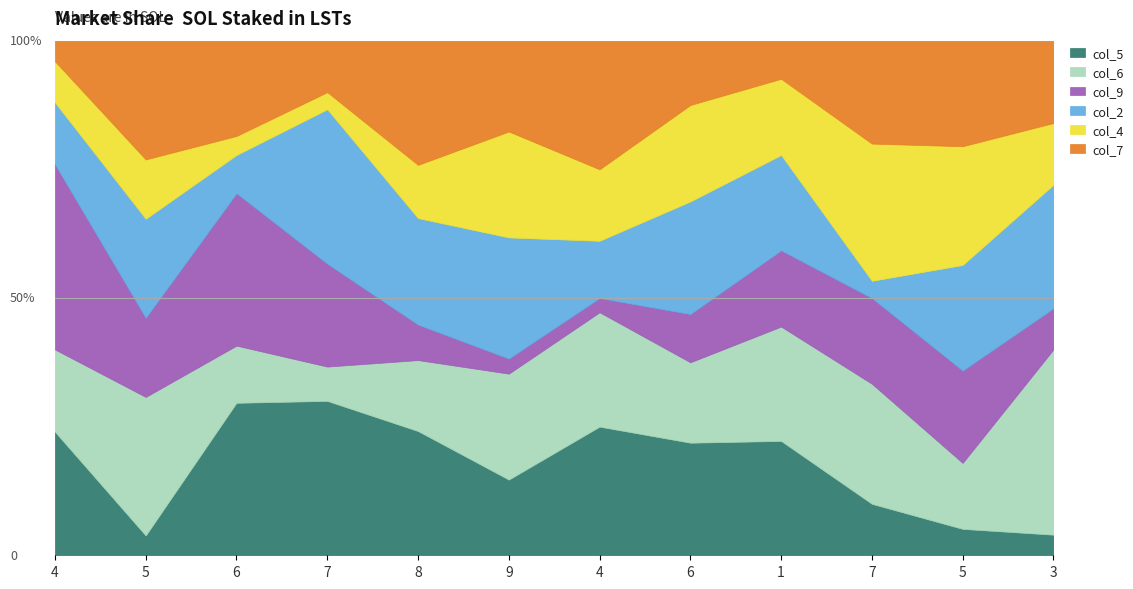

True or false: col_9 has a value of 2 at 9.

False